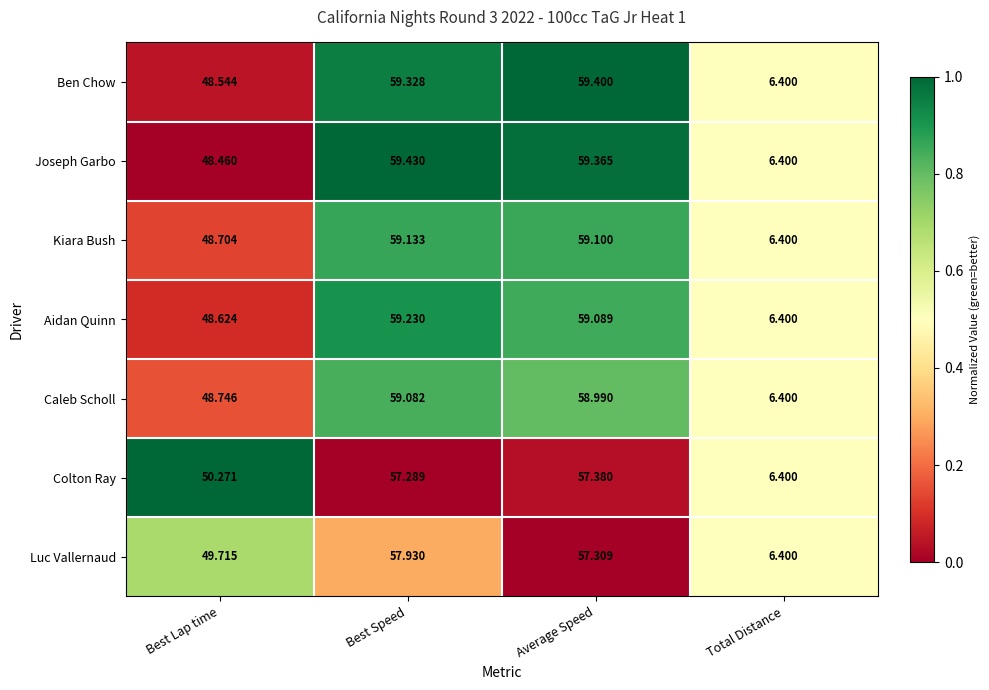

At which category is the sum across all series the highest?

Best Speed